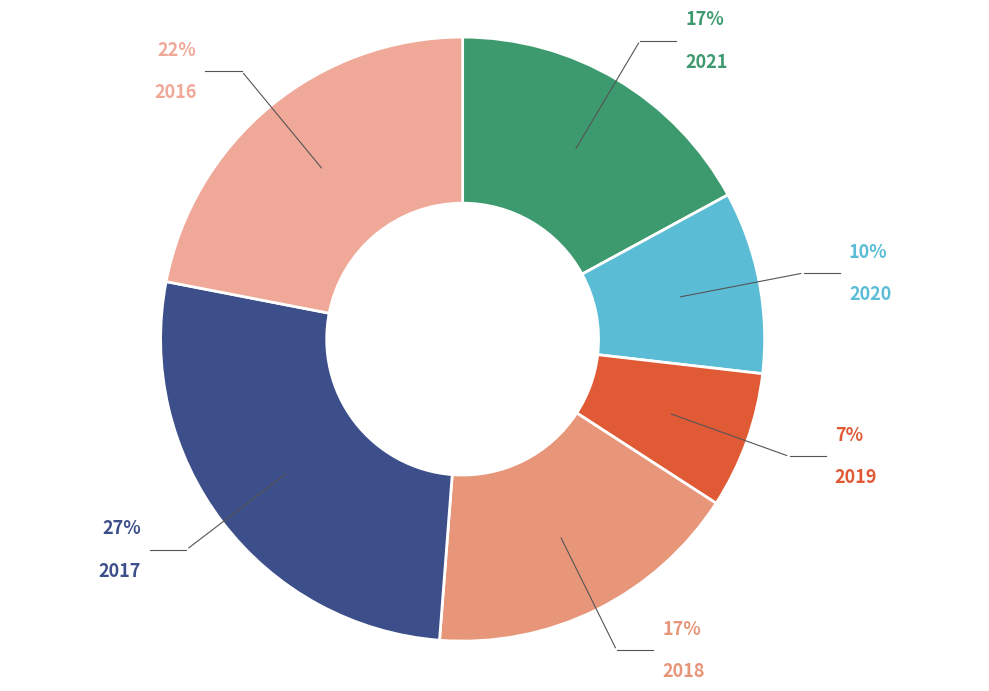

Count the number of slices in the pie.

6